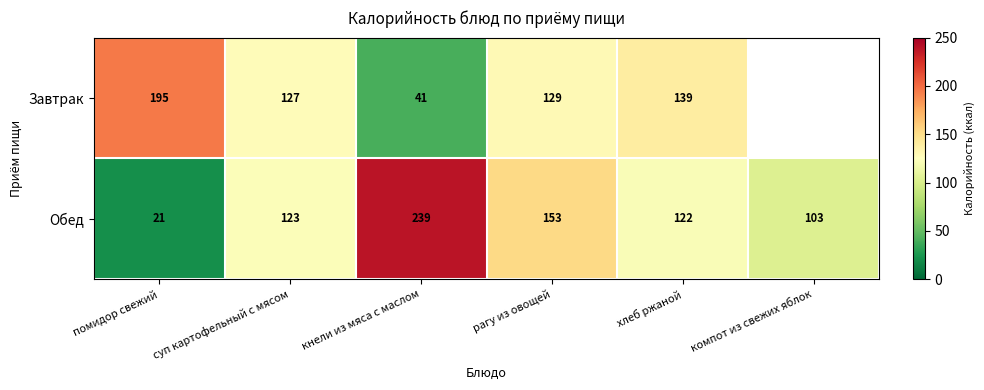

List the labels in order of Обед value, smallest first.

помидор свежий, компот из свежих яблок, хлеб ржаной, суп картофельный с мясом, рагу из овощей, кнели из мяса с маслом